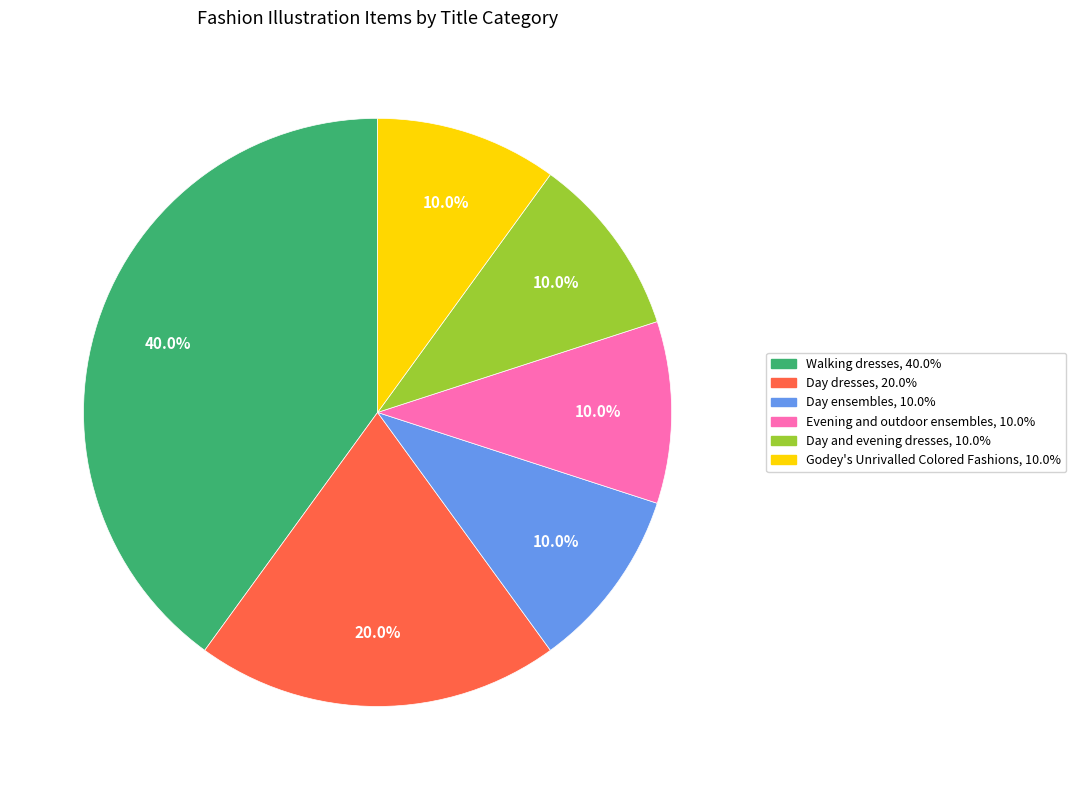

To the nearest percent, what is the combined percentage of Day dresses and Walking dresses?

60%